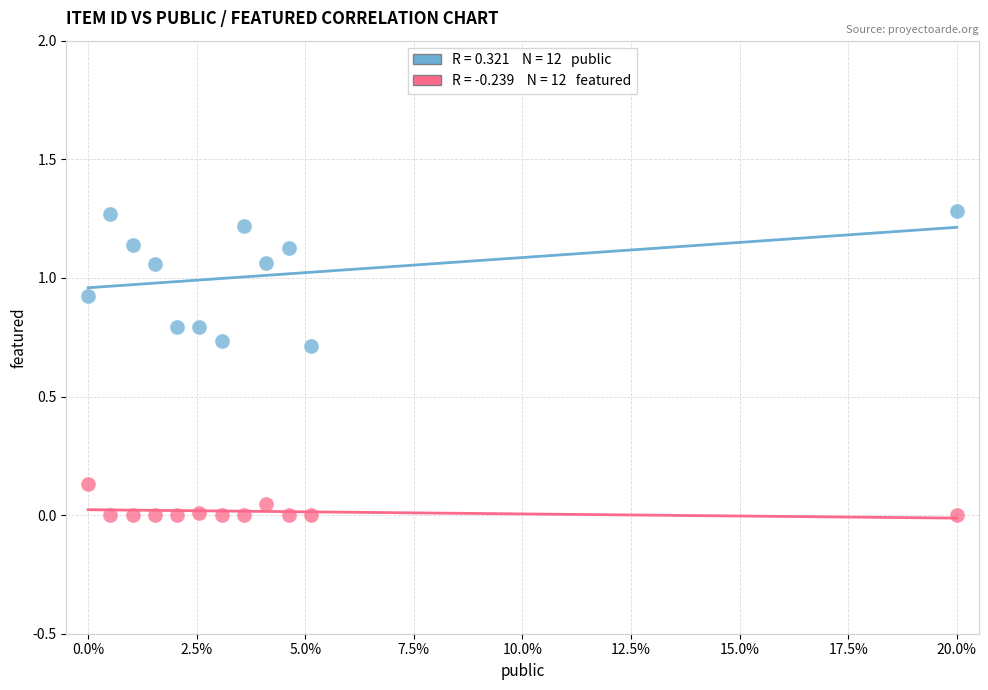

How many points are shown in the scatter plot?

24